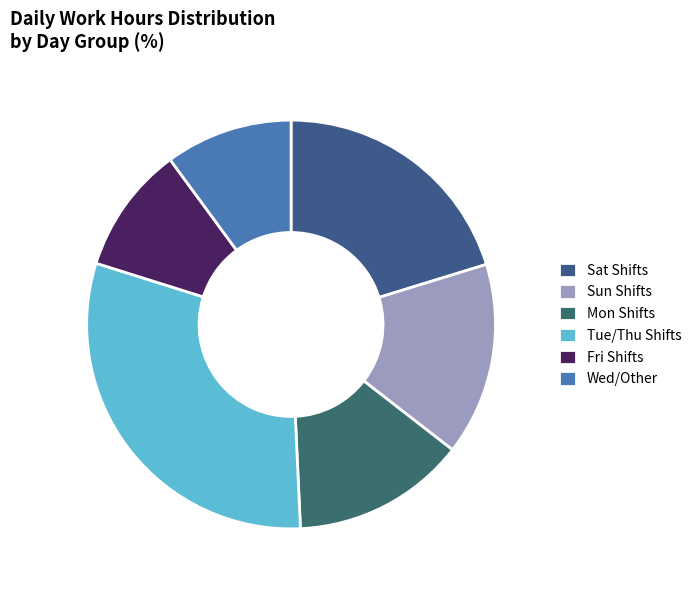

How many slices are in this pie chart?

6